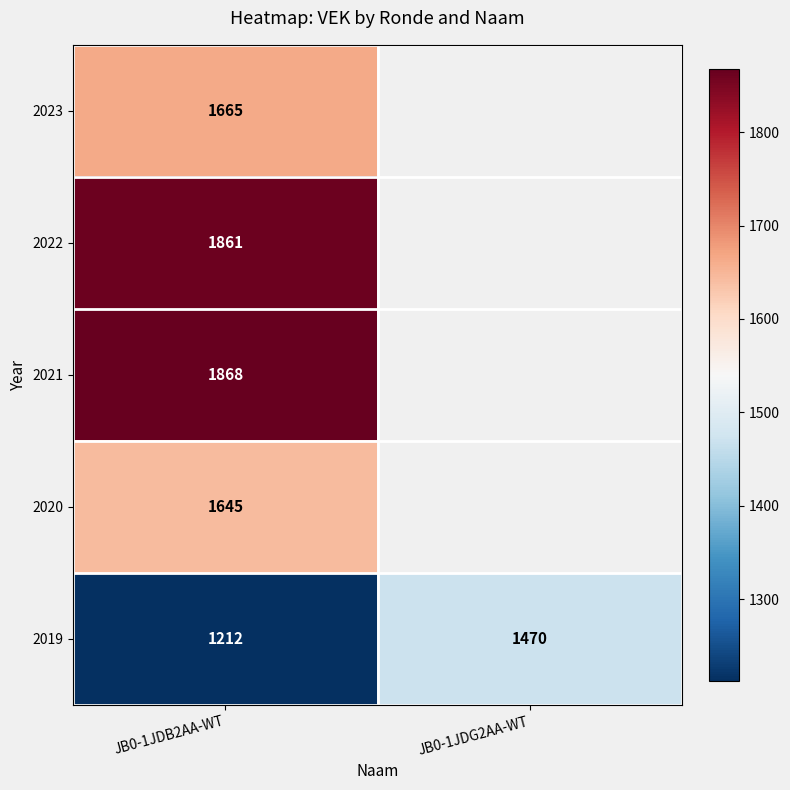

Is it true that 2020 equals 874.7 at JB0-1JDB2AA-WT?

False